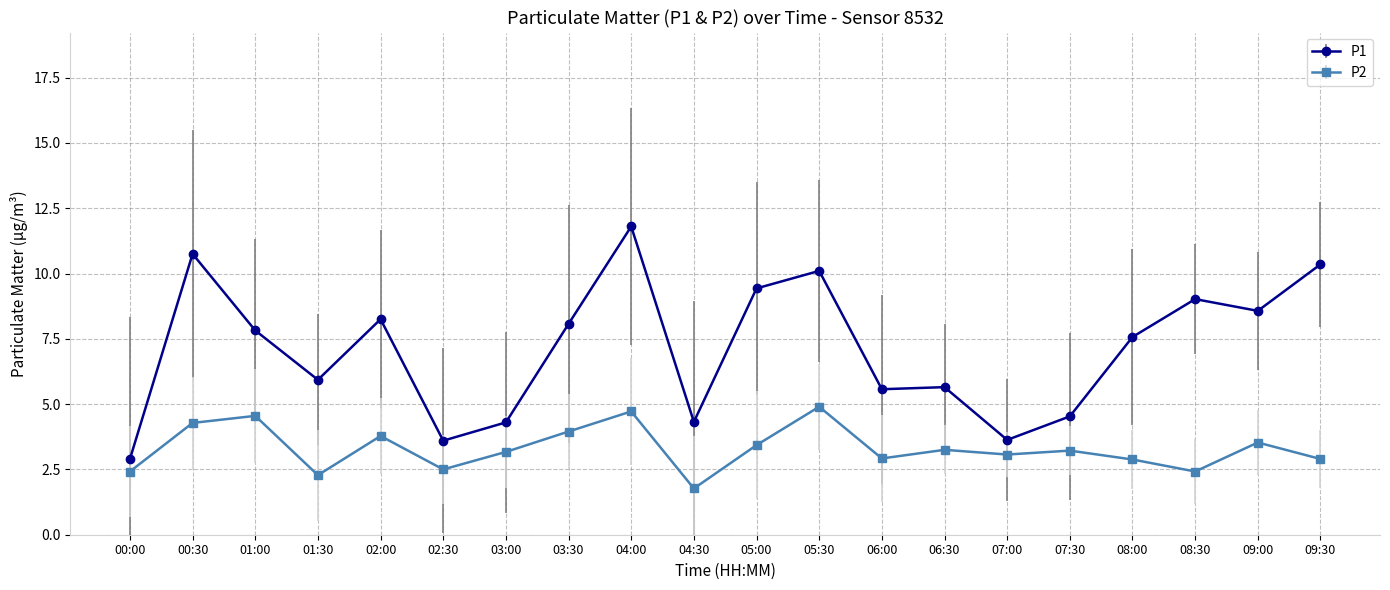

True or false: P2 and P1 cross at least once.

False